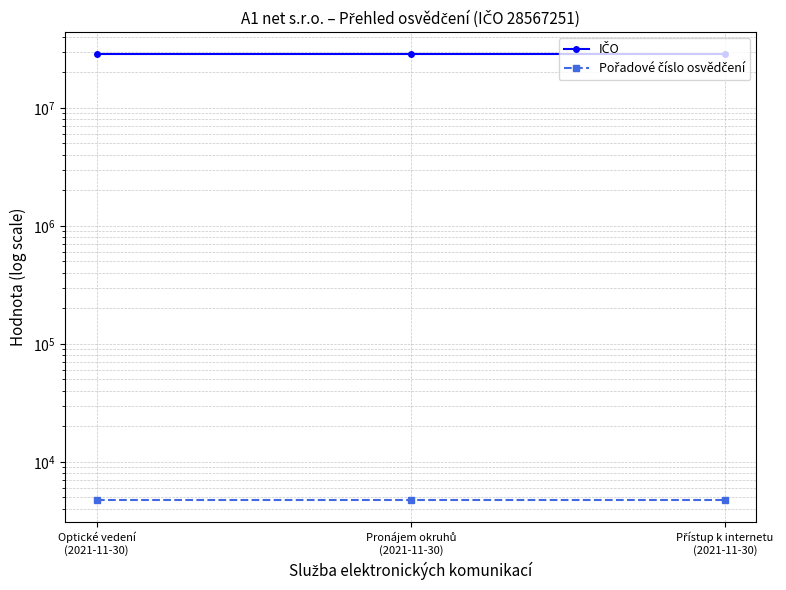

What is the highest value of the Pořadové číslo osvědčení series?

4792